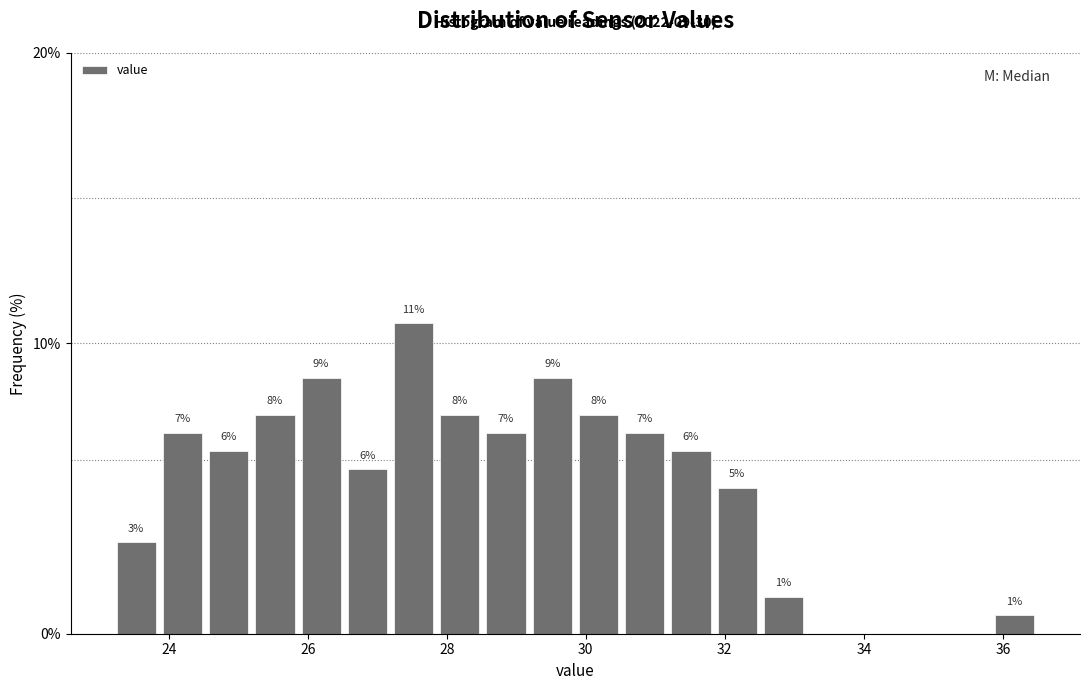

Around what value on the x-axis is the tallest bar? Give the approximate position of its centre, as read against the axis.

27.6